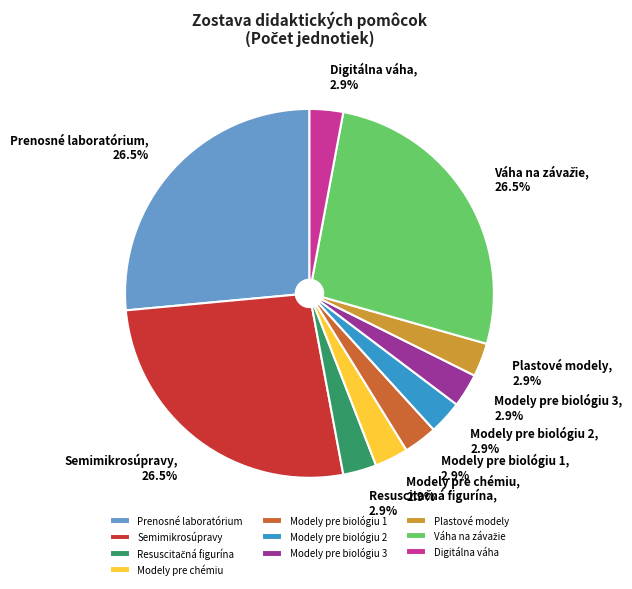

Does Prenosné laboratórium represent more than half of the total?

No